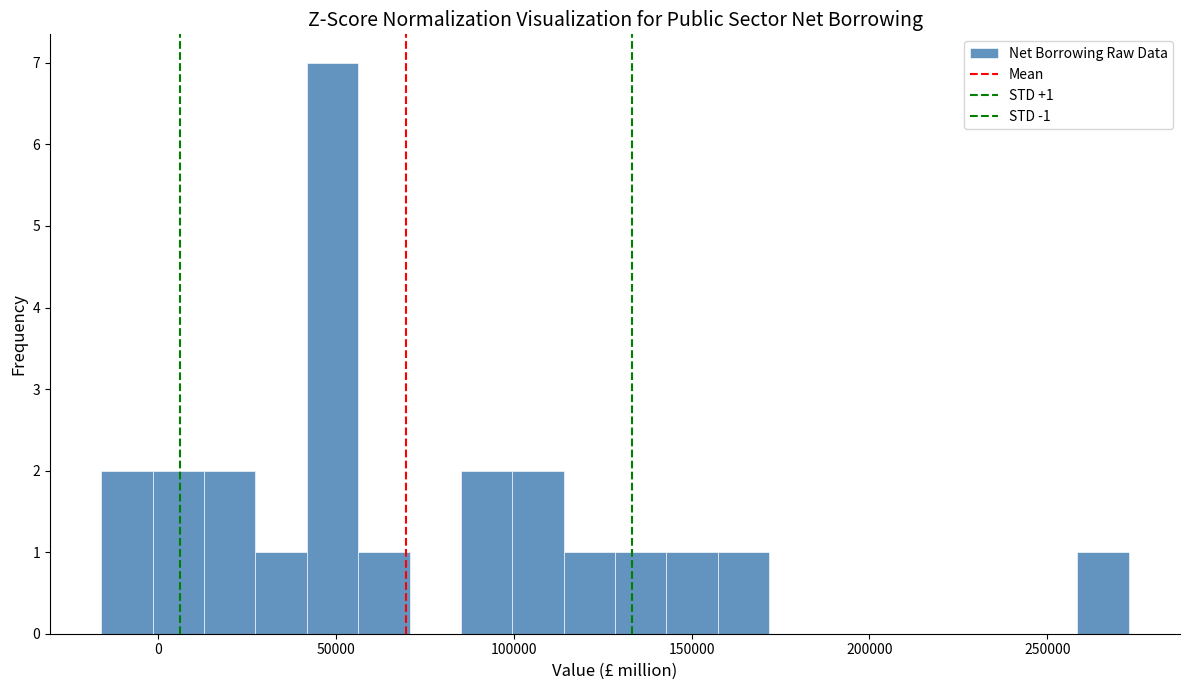

Around what value on the x-axis is the tallest bar? Give the approximate position of its centre, as read against the axis.

50000